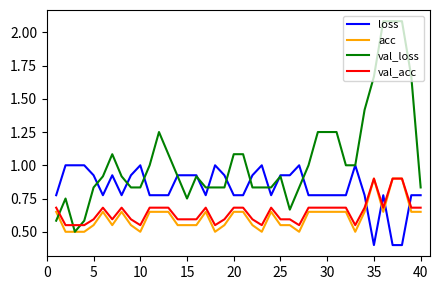

What is the minimum value shown in the chart?

0.4